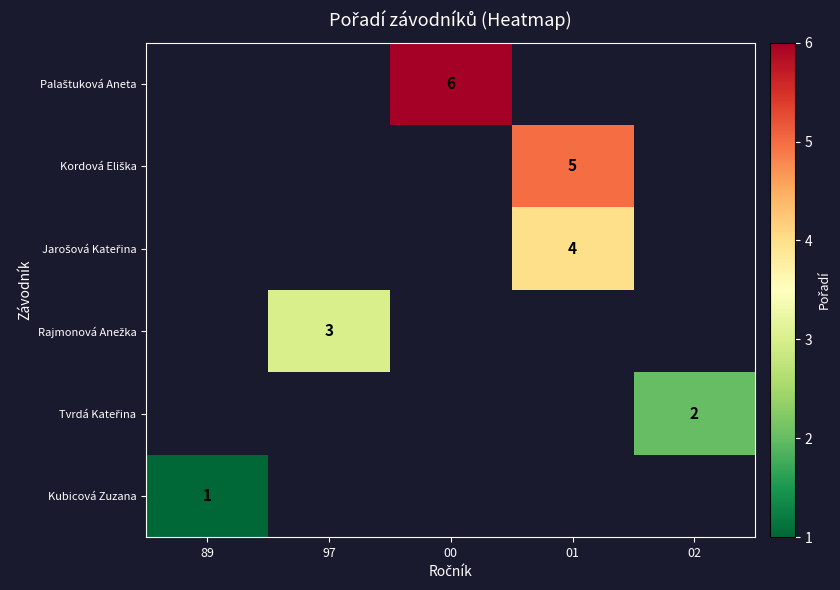

Which category has the lowest value across all series?

89